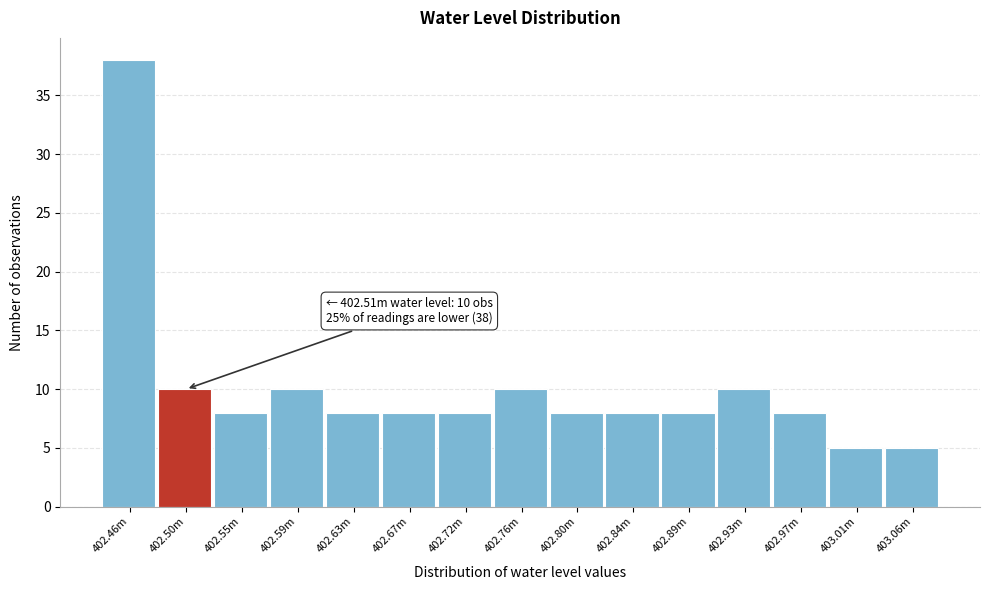

Reading left to right, transcribe all the data shown in this chart.

402.46m=38	402.50m=10	402.55m=8	402.59m=10	402.63m=8	402.67m=8	402.72m=8	402.76m=10	402.80m=8	402.84m=8	402.89m=8	402.93m=10	402.97m=8	403.01m=5	403.06m=5